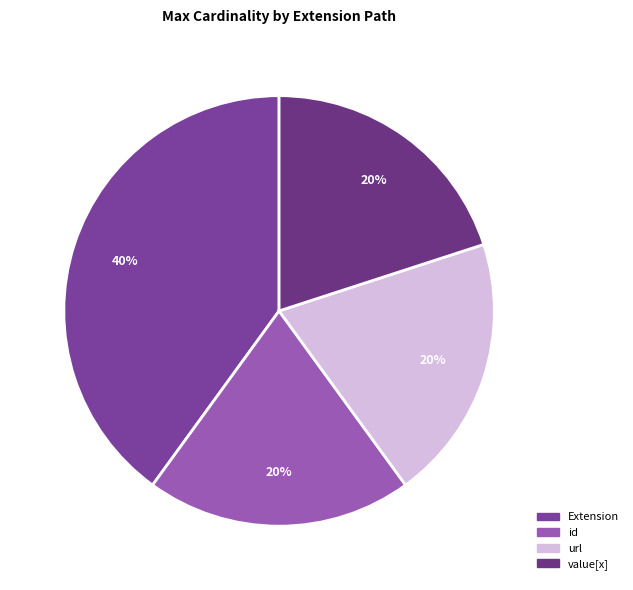

How many segments does this pie chart have?

4